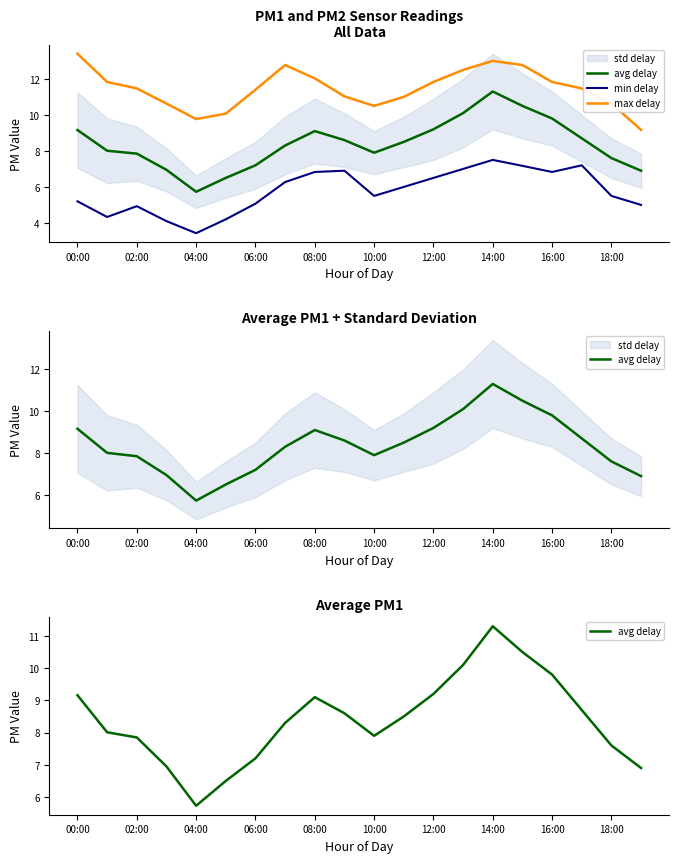

True or false: min delay and max delay intersect in this chart.

False